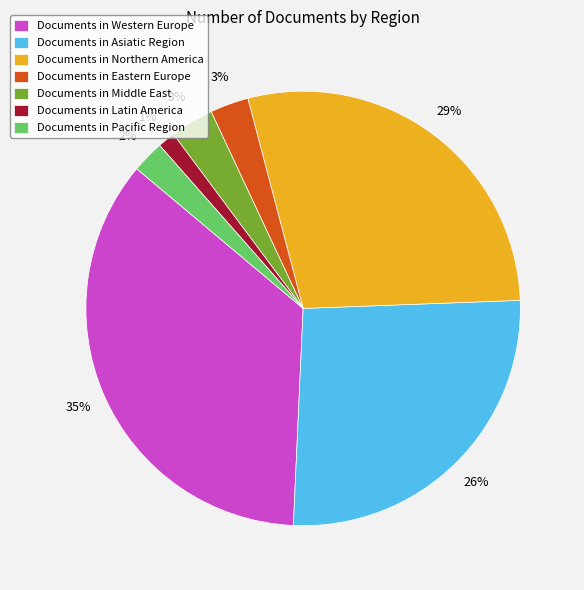

What is the ratio of the value at Documents in Asiatic Region to the value at Documents in Western Europe?

0.7